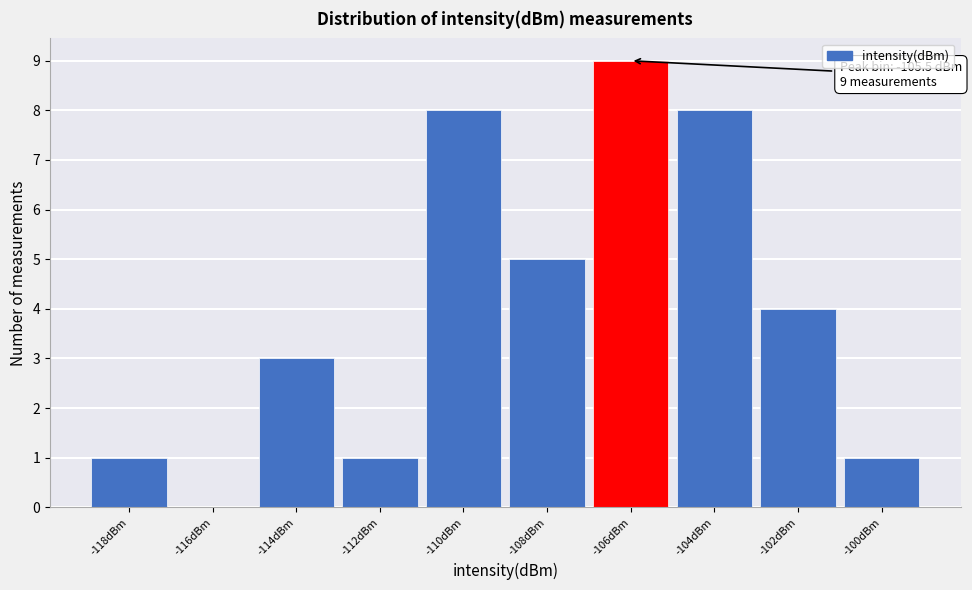

Reading right to left, transcribe all the data shown in this chart.

-100dBm=1	-102dBm=4	-104dBm=8	-106dBm=9	-108dBm=5	-110dBm=8	-112dBm=1	-114dBm=3	-116dBm=0	-118dBm=1